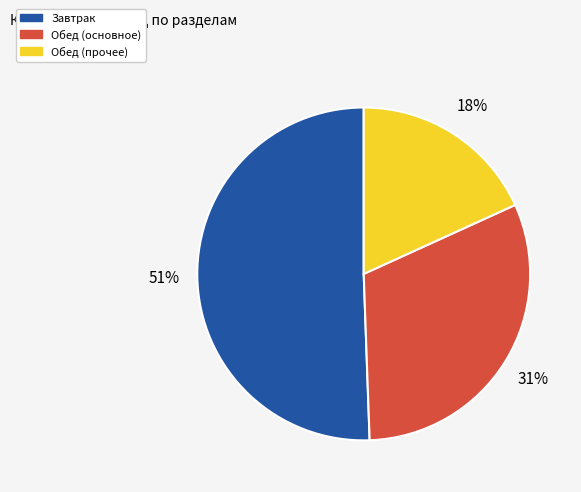

To the nearest percent, what is the average slice percentage?

33%